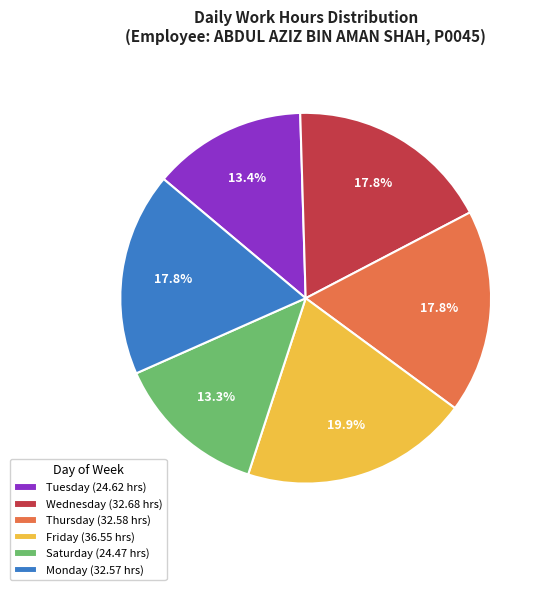

Does any single category account for the majority?

No